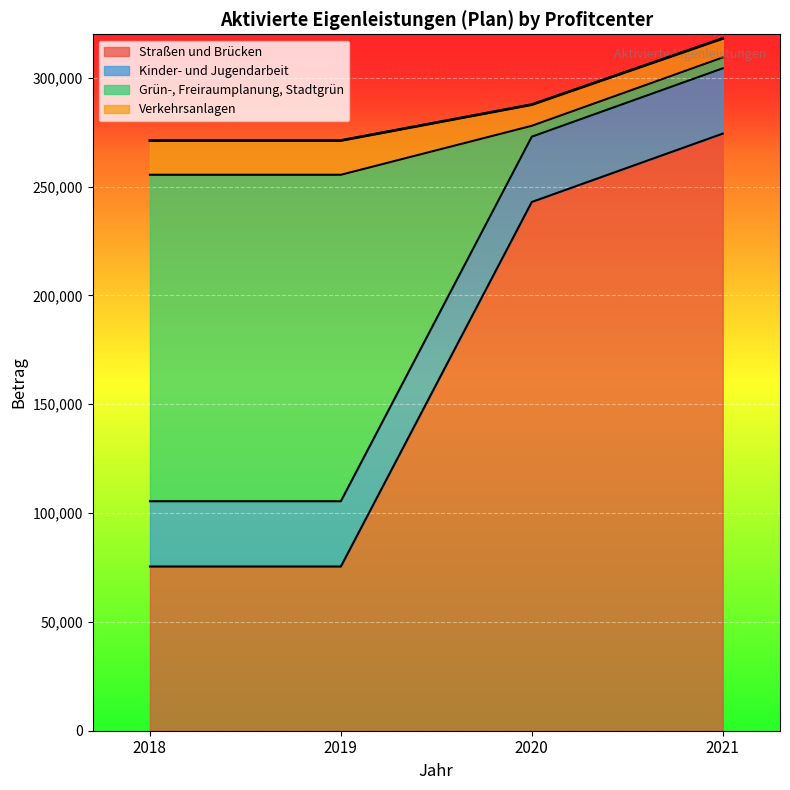

Does the chart display data point markers on the line(s)?

No